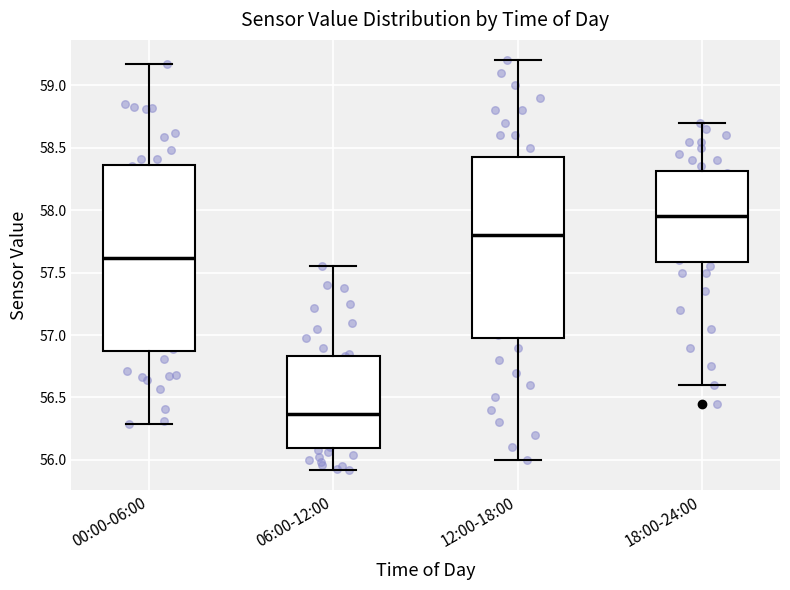

Where is the lower edge of the box for 06:00-12:00 on the y-axis? The values are not printed on the chart, so give them approximately, as read against the axis.

56.10